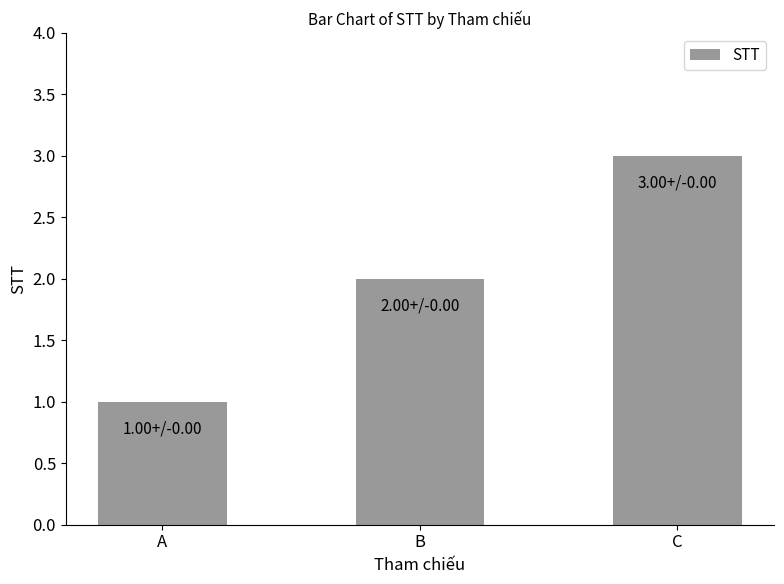

Count the number of data series in this chart.

1